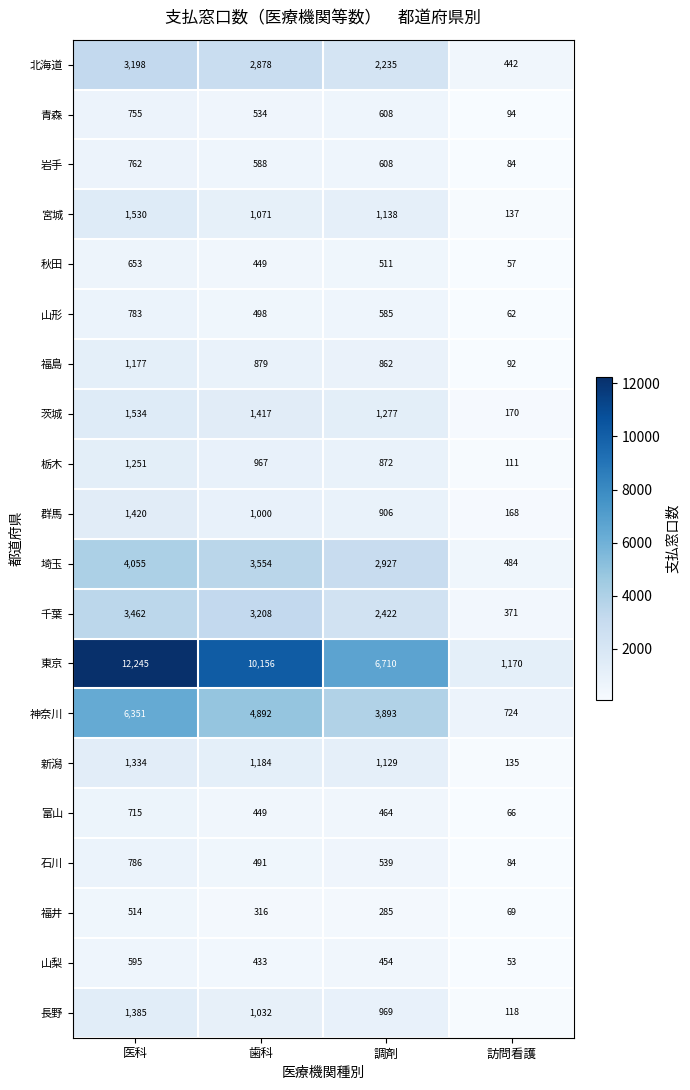

List the series in order of their peak value, lowest first.

福井, 山梨, 秋田, 富山, 青森, 岩手, 山形, 石川, 福島, 栃木, 新潟, 長野, 群馬, 宮城, 茨城, 北海道, 千葉, 埼玉, 神奈川, 東京